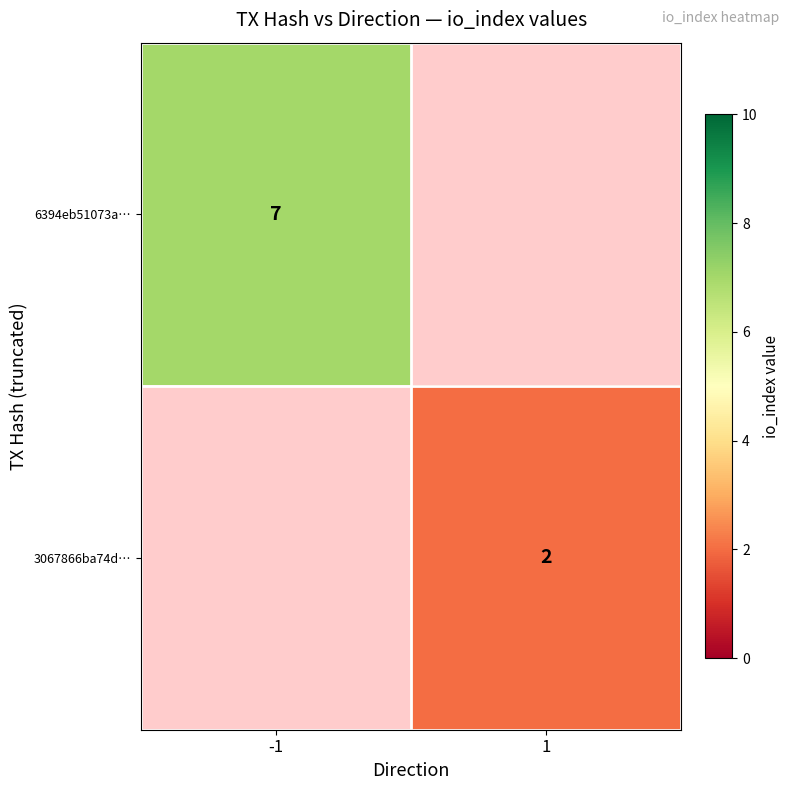

True or false: 6394eb51073a… has a value of 11 at -1.

False